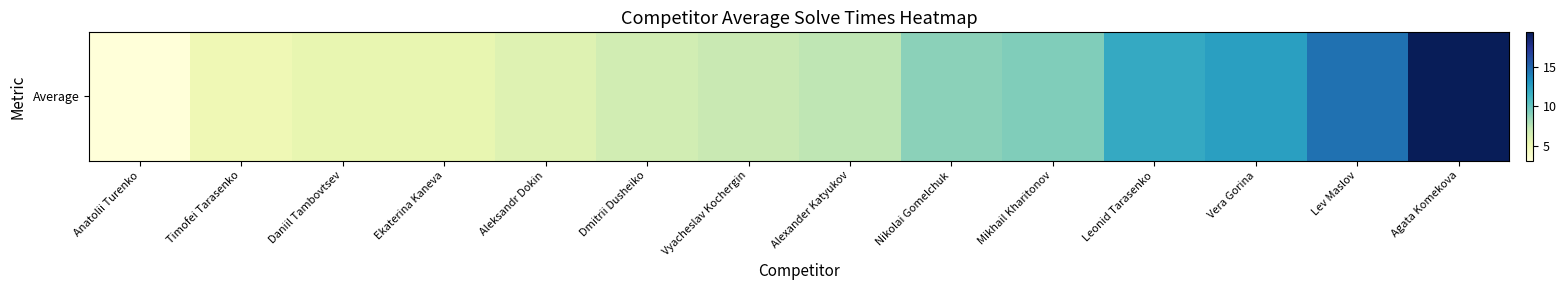

Where does the data first go above 7?

Vyacheslav Kochergin